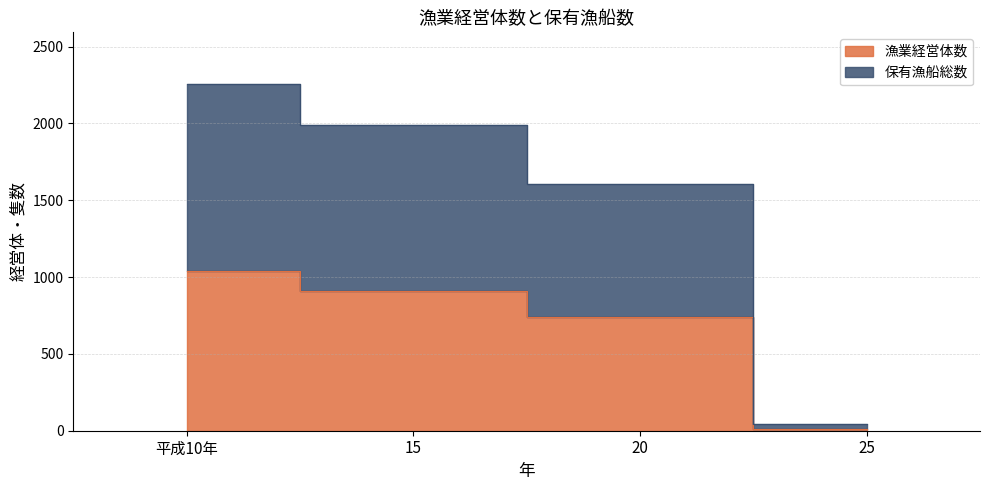

List the series in order of their peak value, highest first.

保有漁船総数, 漁業経営体数